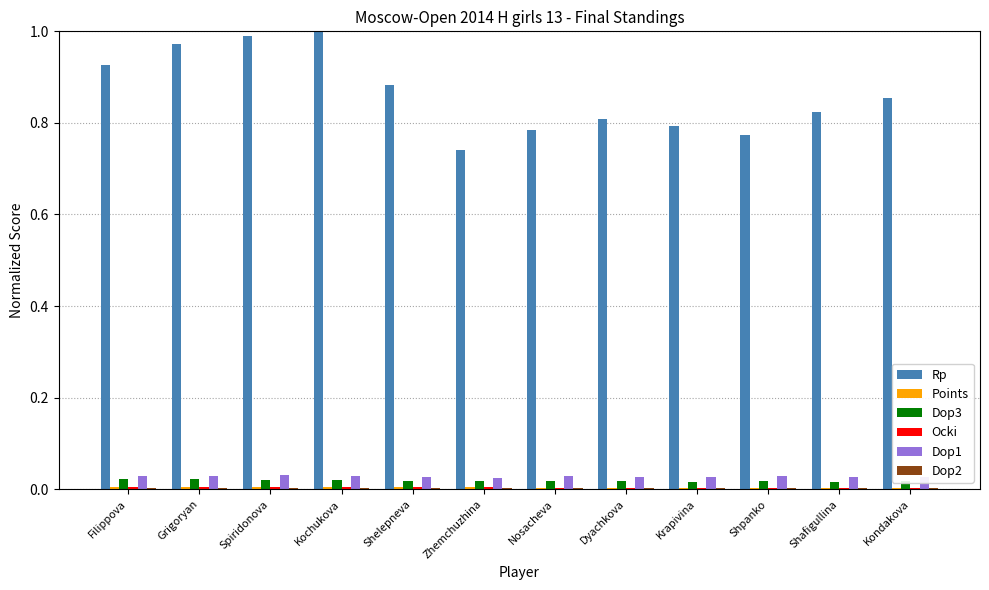

Between Grigoryan and Zhemchuzhina, which series saw the biggest shift?

Rp